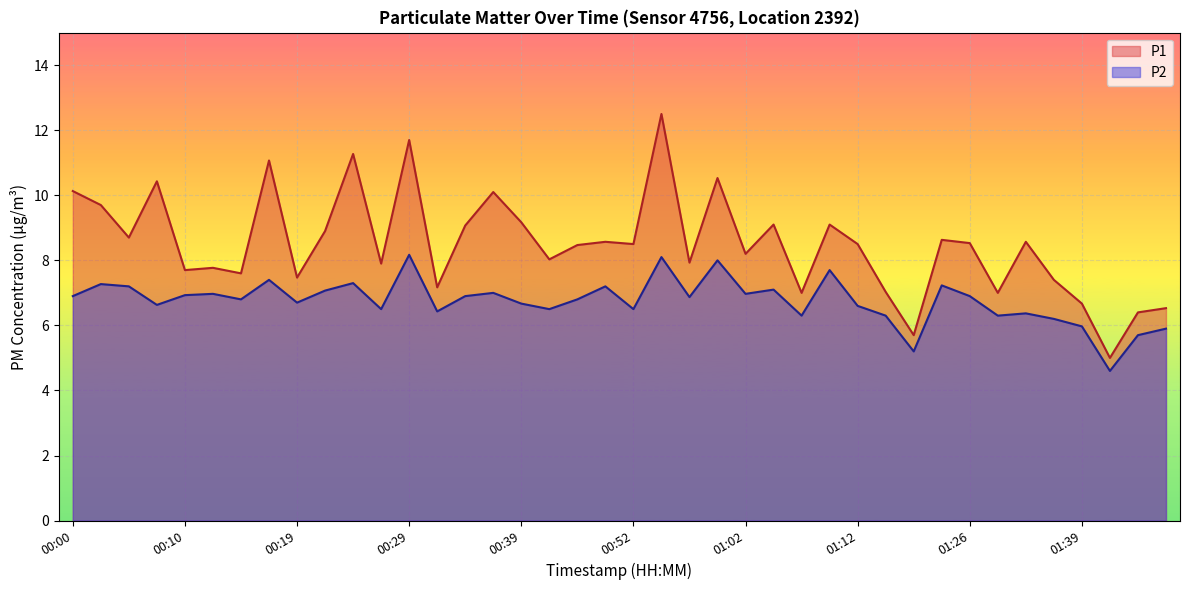

At which label is P2 closest to 6?

01:39